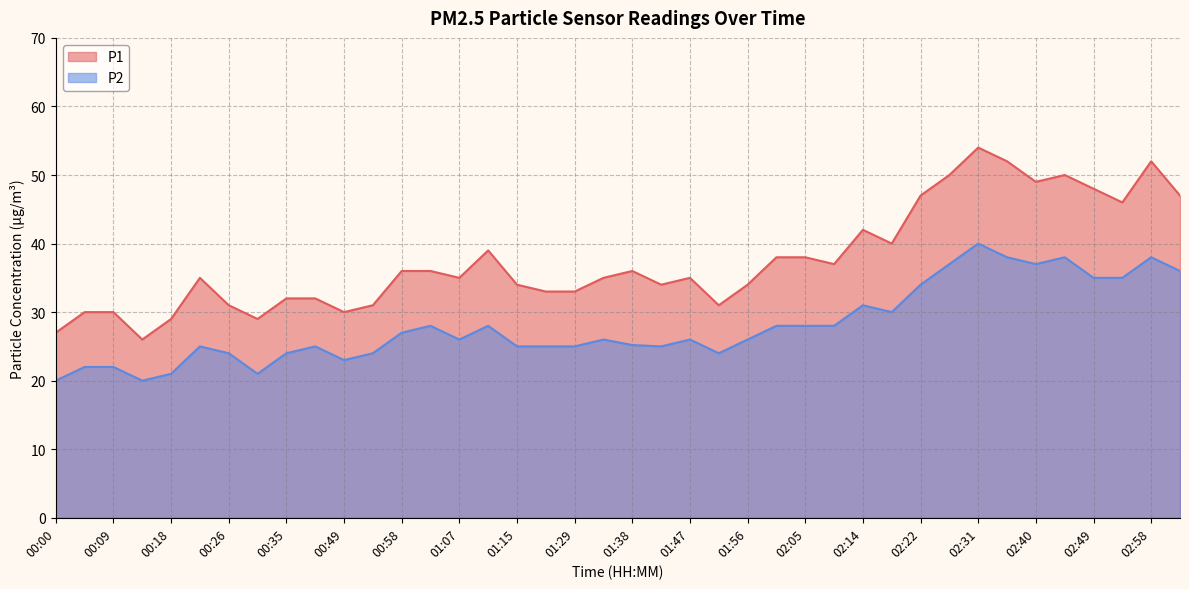

What is the label of the 8th point from the right?

02:31